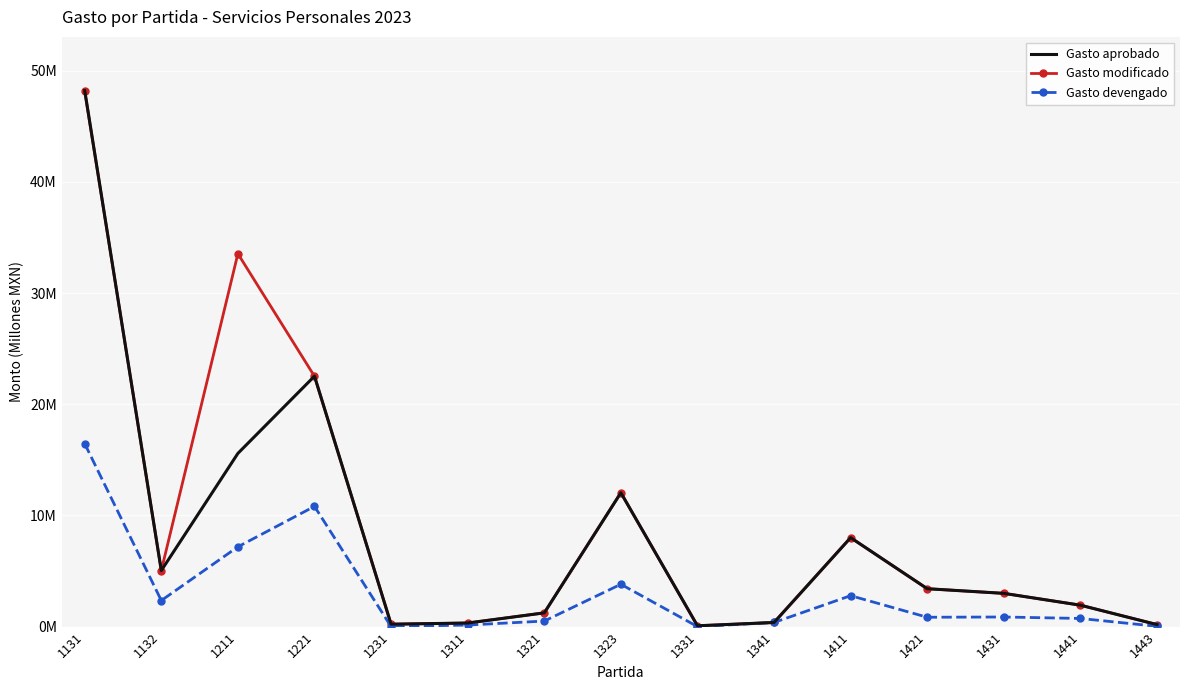

True or false: Gasto modificado has more than 0 interior local peaks.

True